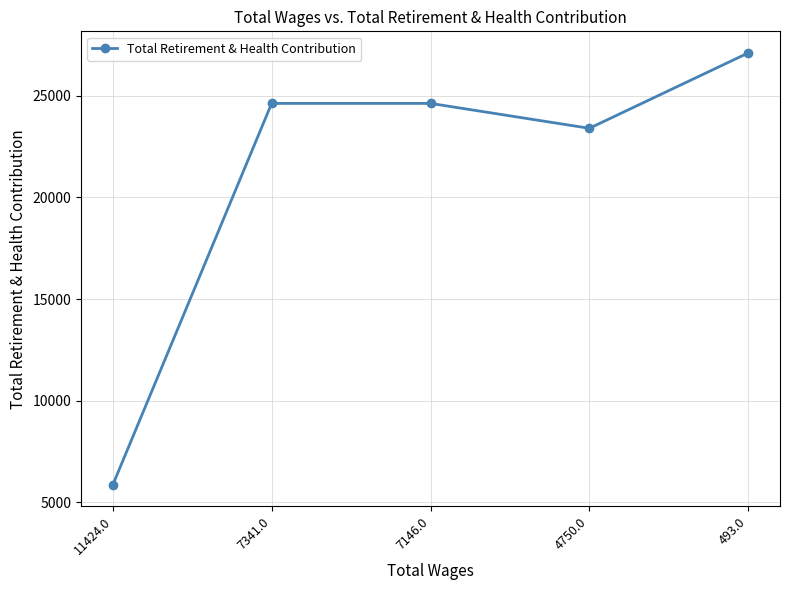

Read the value at 7341.0, to the nearest 100.

24600